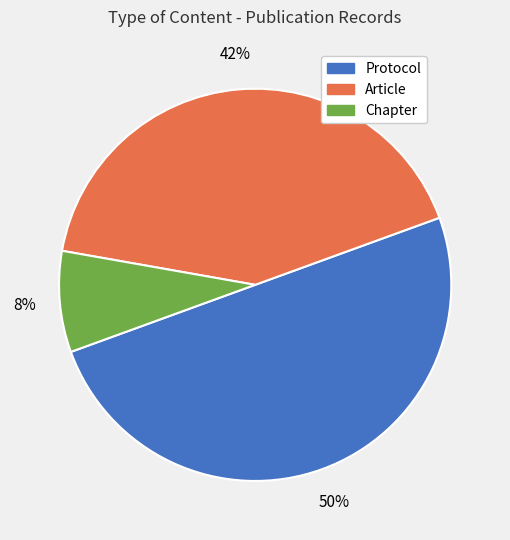

To the nearest percent, what is the combined percentage of Chapter and Protocol?

58%